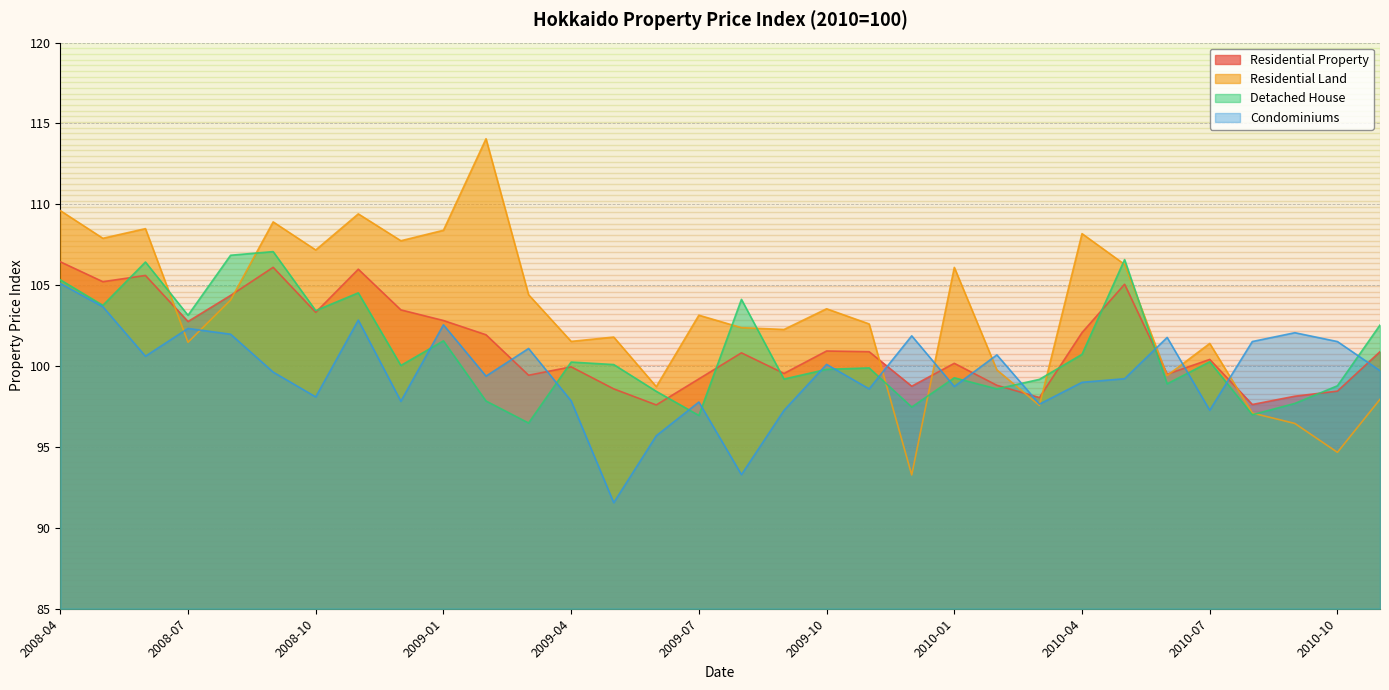

What position from the left is 2008-06?

3